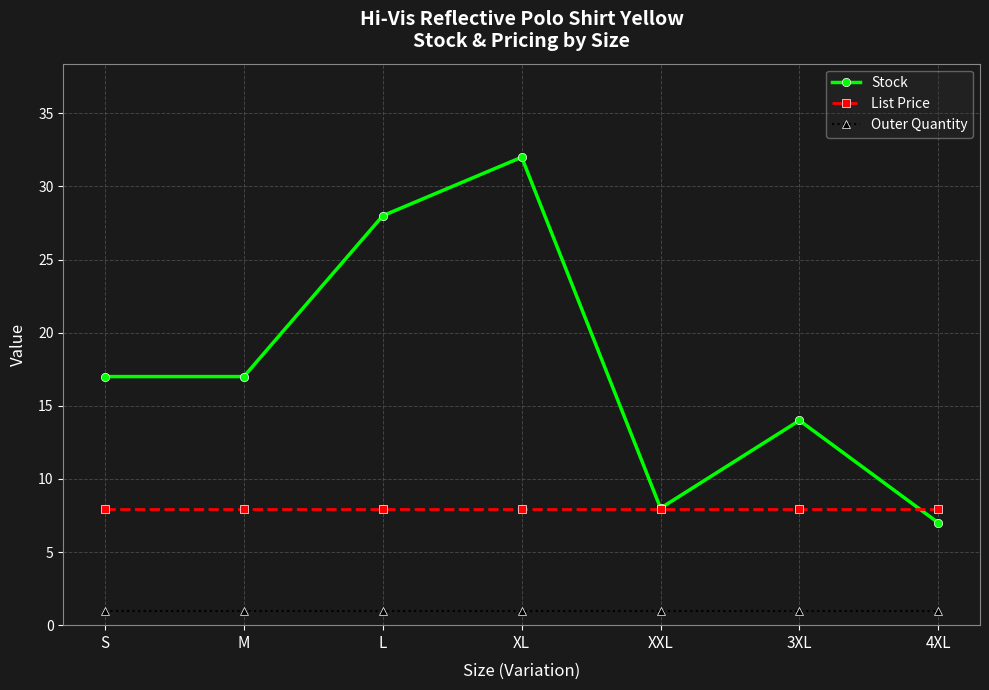

How many values in the Stock series are below 17?

3